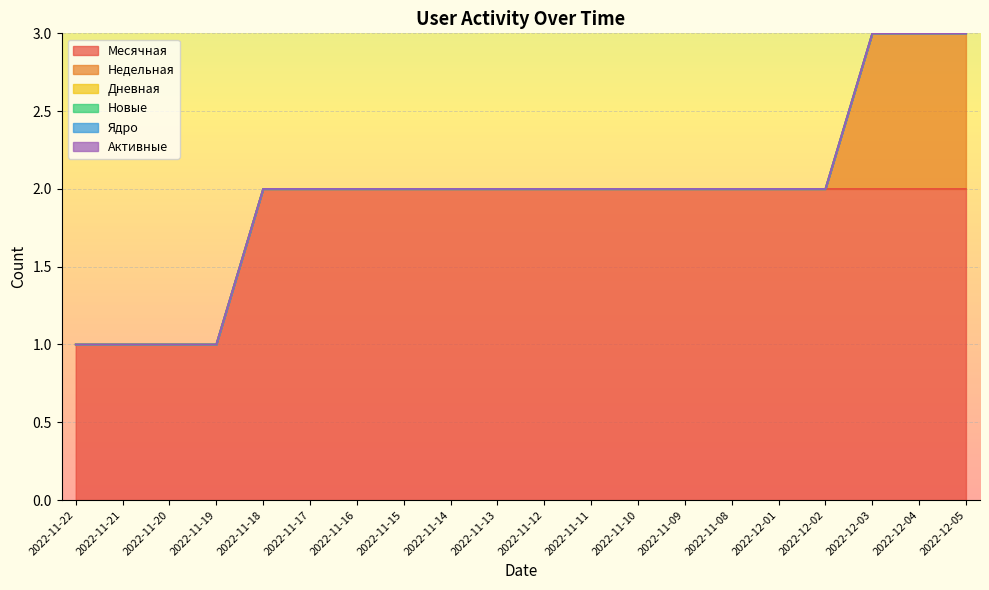

Which series has the largest total across all categories?

Месячная